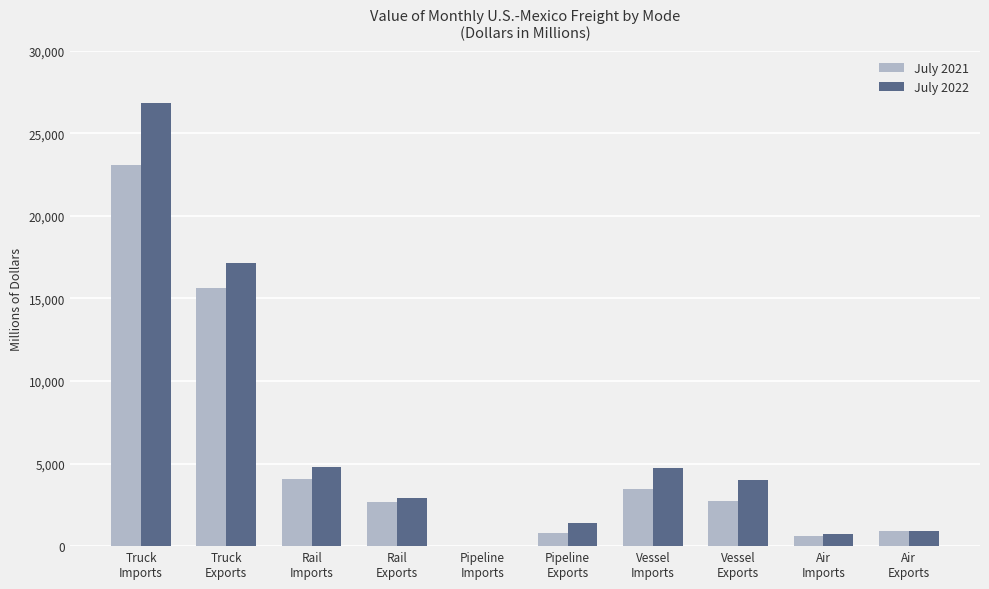

How many categories are shown in the chart?

10